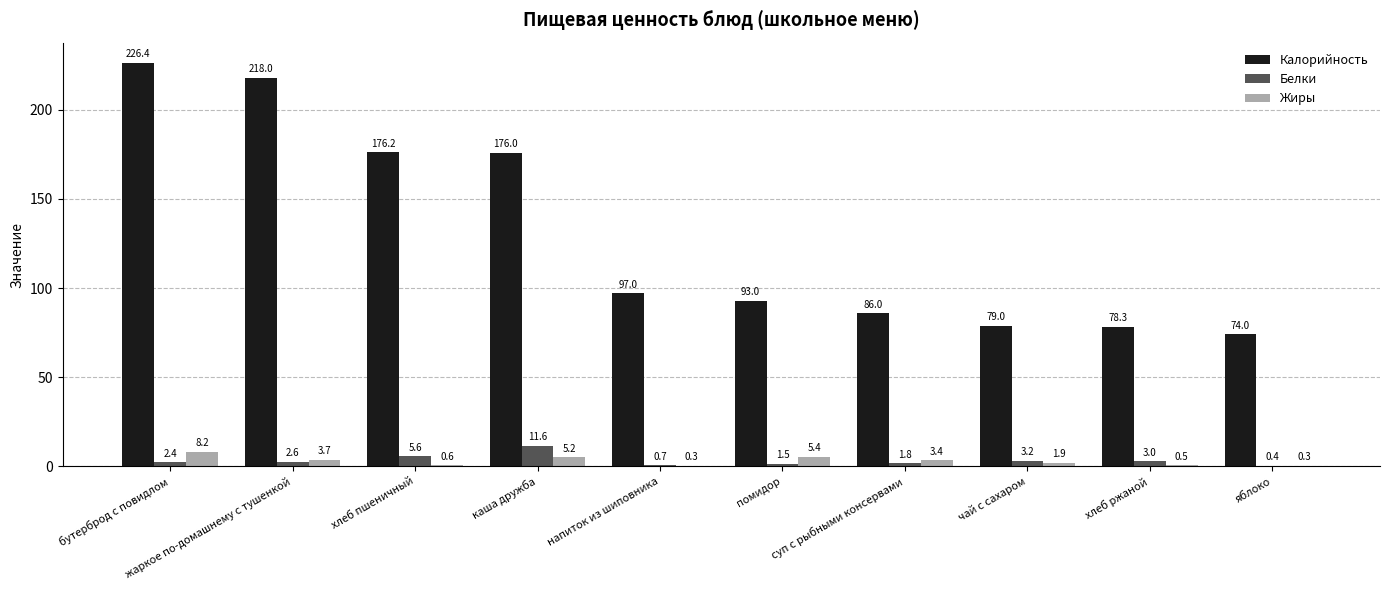

How many data points in Жиры are above 3?

5